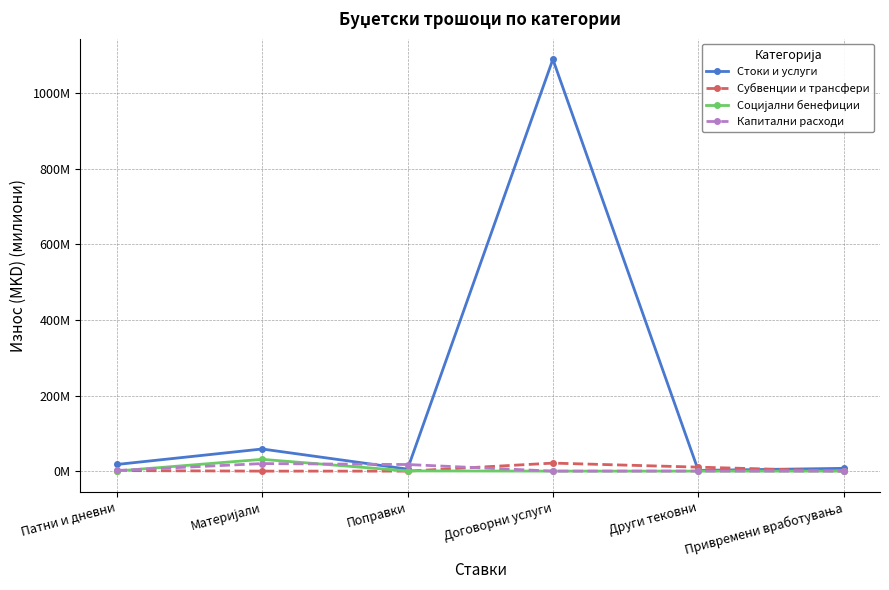

Which series changed the most between Патни и дневни and Други тековни?

Стоки и услуги